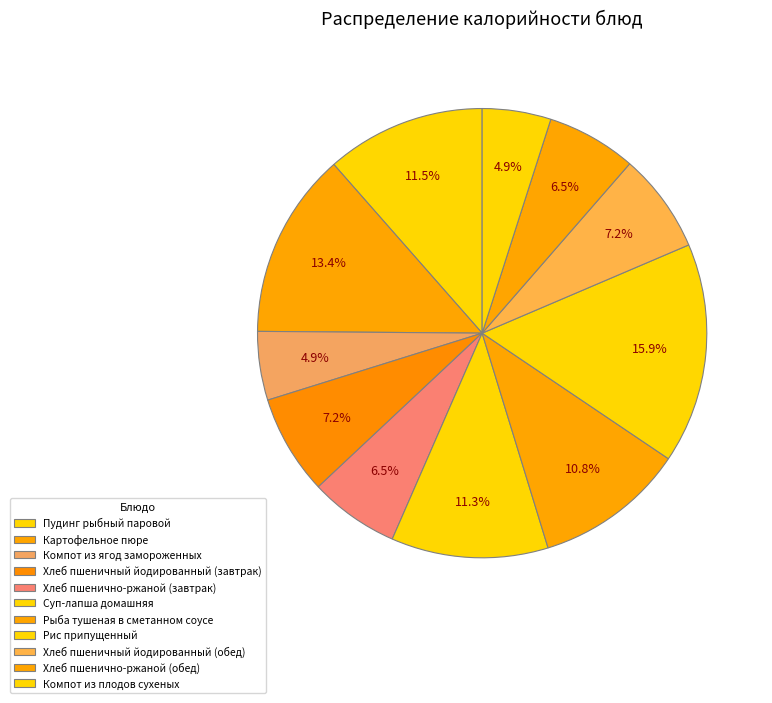

To the nearest percent, what portion does Рис припущенный represent?

16%